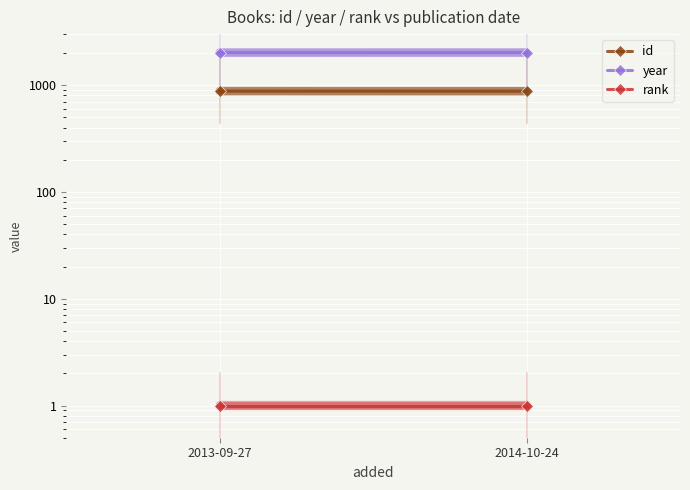

The value of year at 2014-10-24 is 2014. True or false?

True